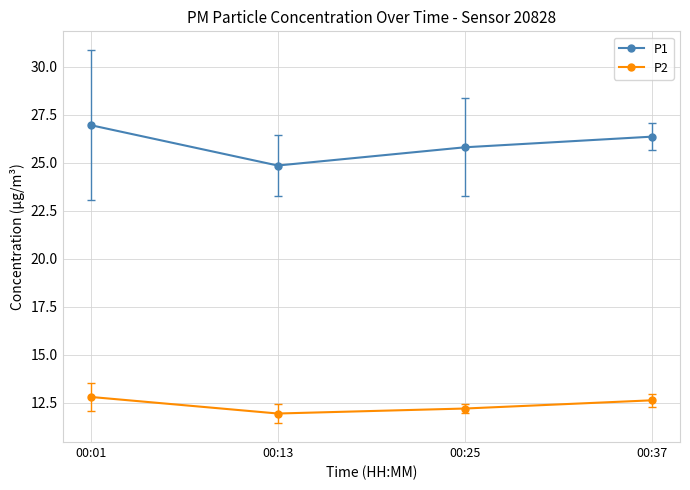

What is the maximum value for P2?

12.8